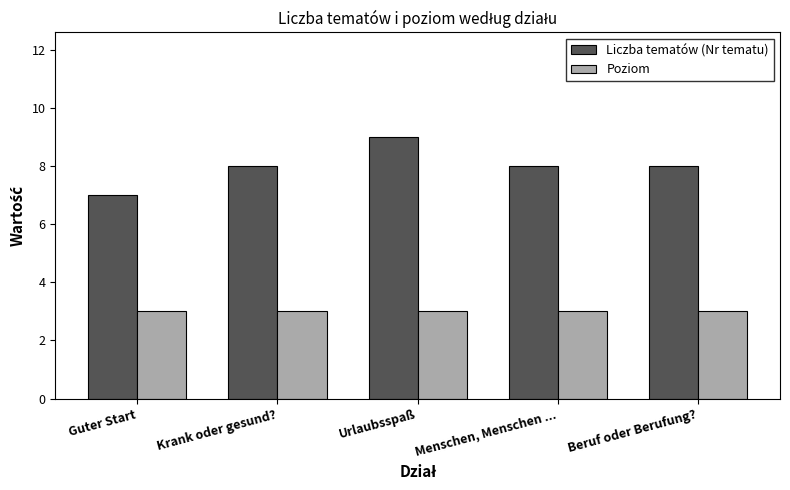

Reading left to right, extract all data points from this chart.

Liczba tematów (Nr tematu): Guter Start=7	Krank oder gesund?=8	Urlaubsspaß=9	Menschen, Menschen ...=8	Beruf oder Berufung?=8
Poziom: Guter Start=3	Krank oder gesund?=3	Urlaubsspaß=3	Menschen, Menschen ...=3	Beruf oder Berufung?=3